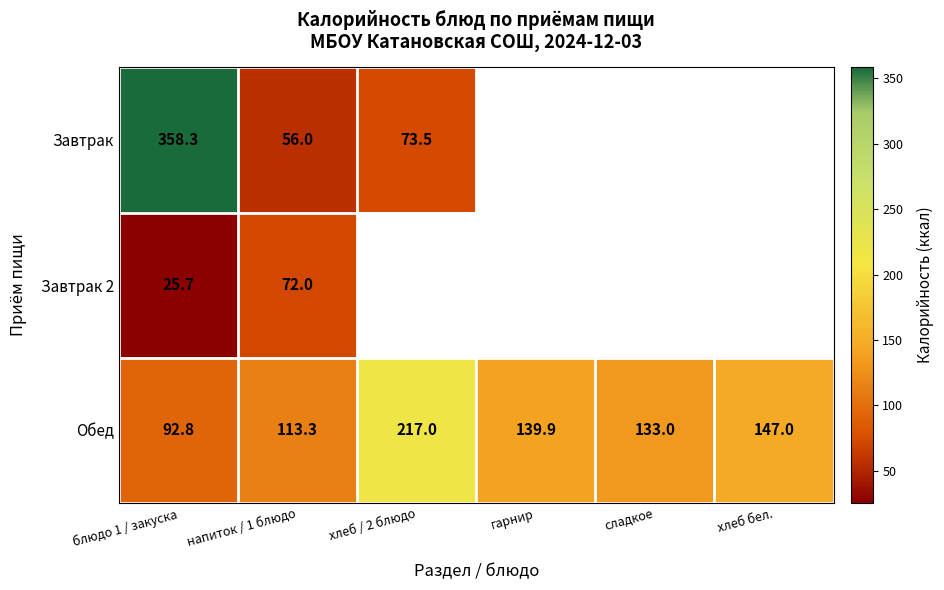

Rank the categories by Обед value from highest to lowest.

хлеб / 2 блюдо, хлеб бел., гарнир, сладкое, напиток / 1 блюдо, блюдо 1 / закуска